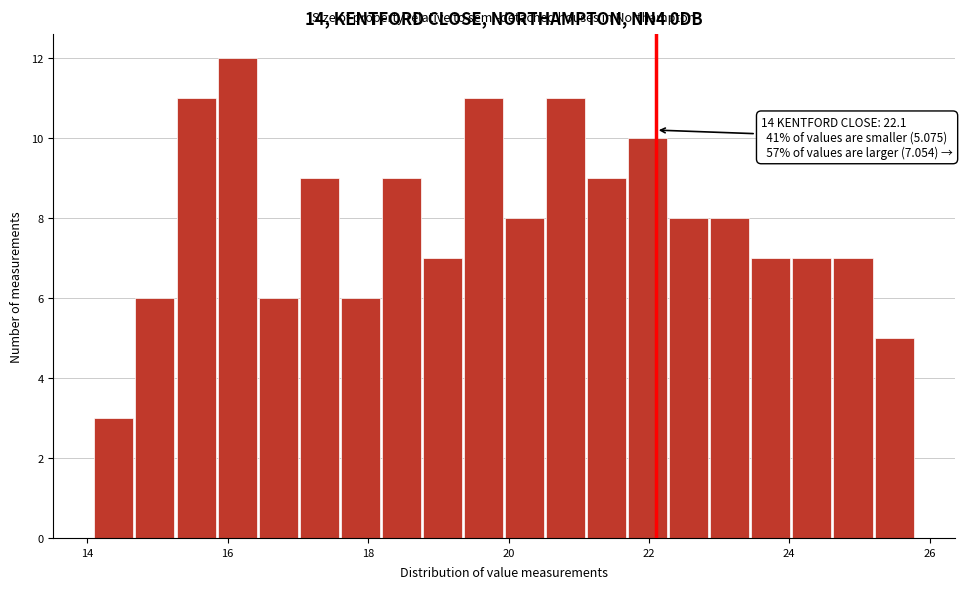

Around what value on the x-axis is the tallest bar? Give the approximate position of its centre, as read against the axis.

16.2